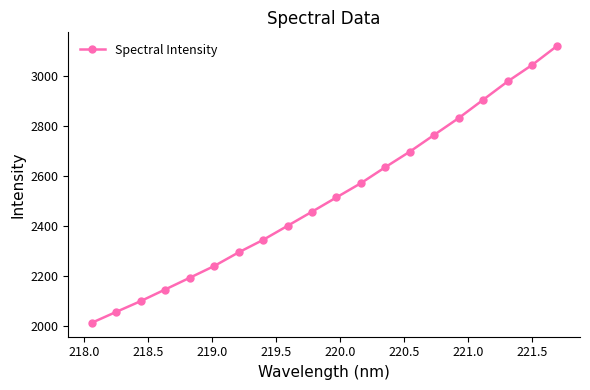

What is the value of the 19th point from the left?

3045.3